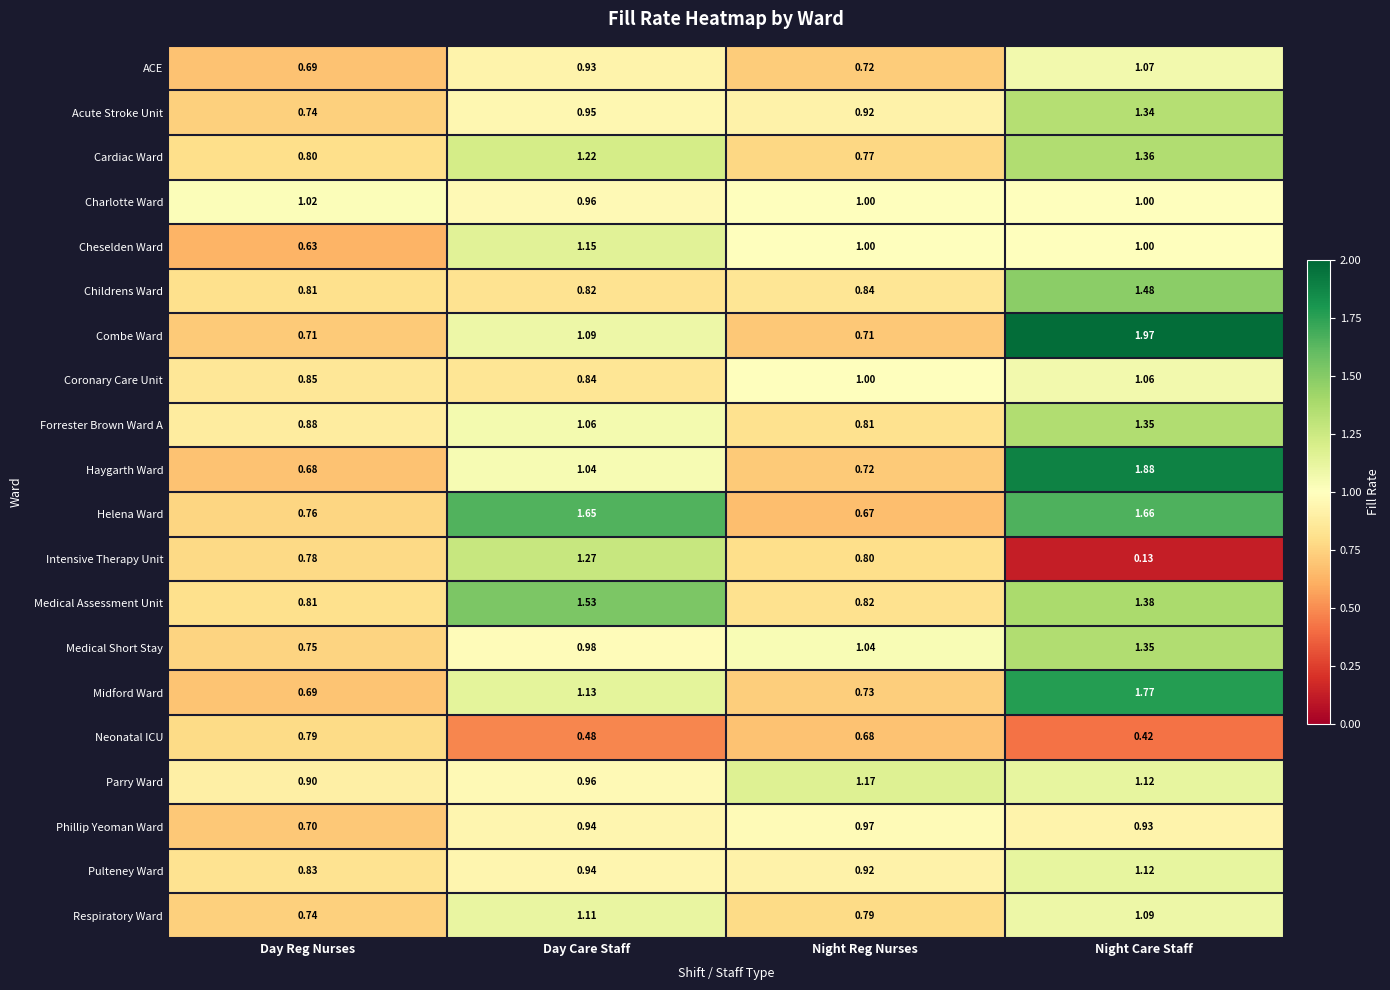

Which series changed the most between Day Care Staff and Night Reg Nurses?

Helena Ward